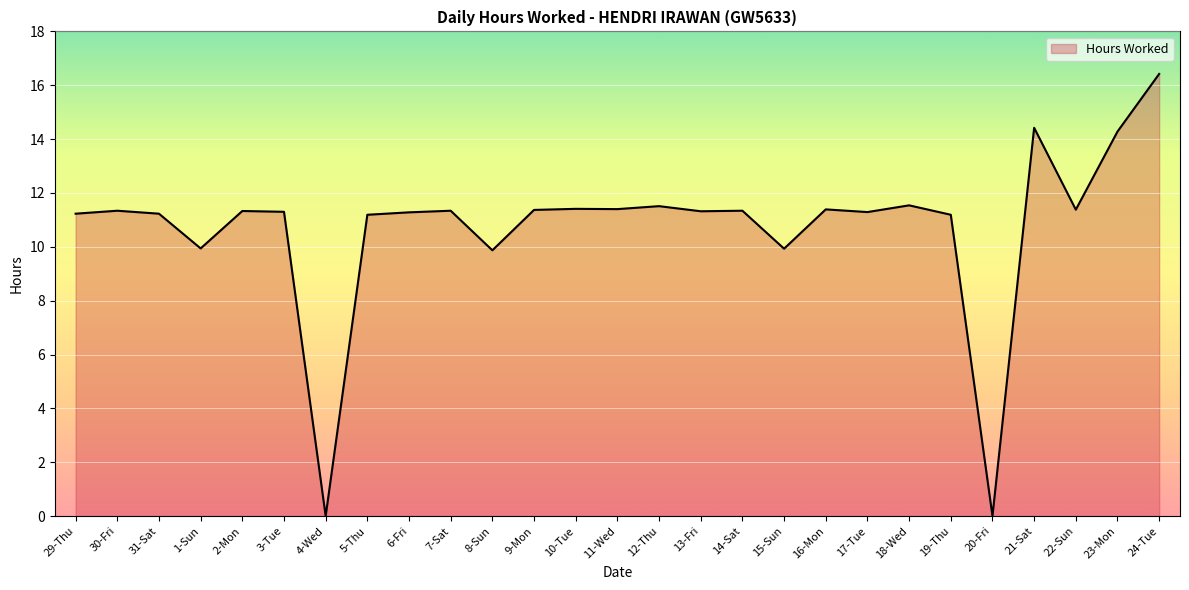

What is the value of the 9th point from the left?

11.3